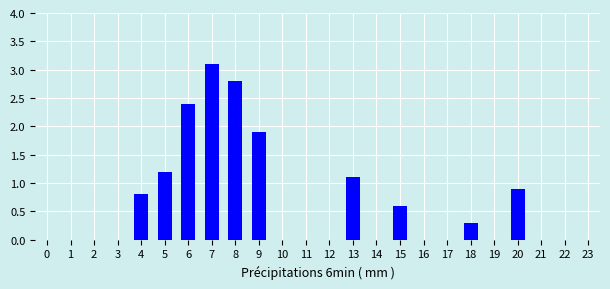

Reading left to right, list all the values displayed in this chart.

0=0.0	1=0.0	2=0.0	3=0.0	4=0.8	5=1.2	6=2.4	7=3.1	8=2.8	9=1.9	10=0.0	11=0.0	12=0.0	13=1.1	14=0.0	15=0.6	16=0.0	17=0.0	18=0.3	19=0.0	20=0.9	21=0.0	22=0.0	23=0.0